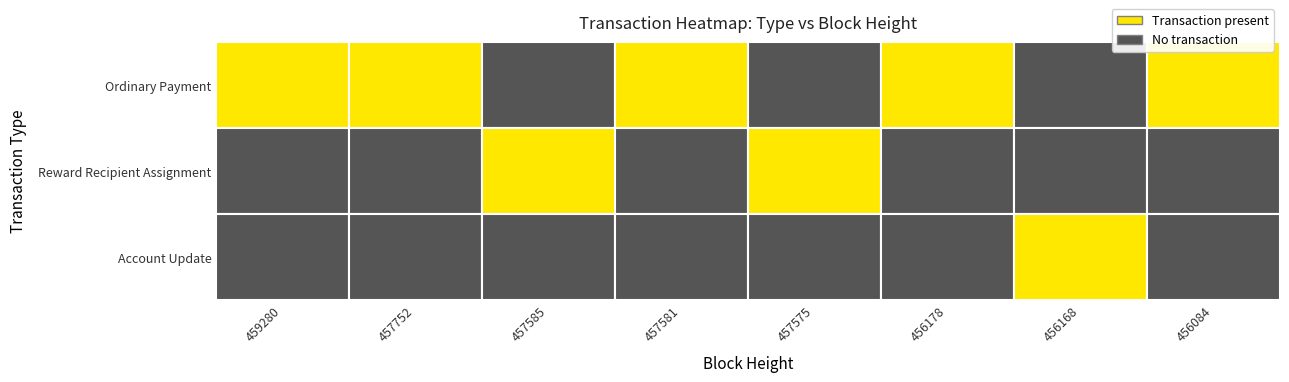

What is the difference between the second highest and minimum values in the Reward Recipient Assignment series?

1